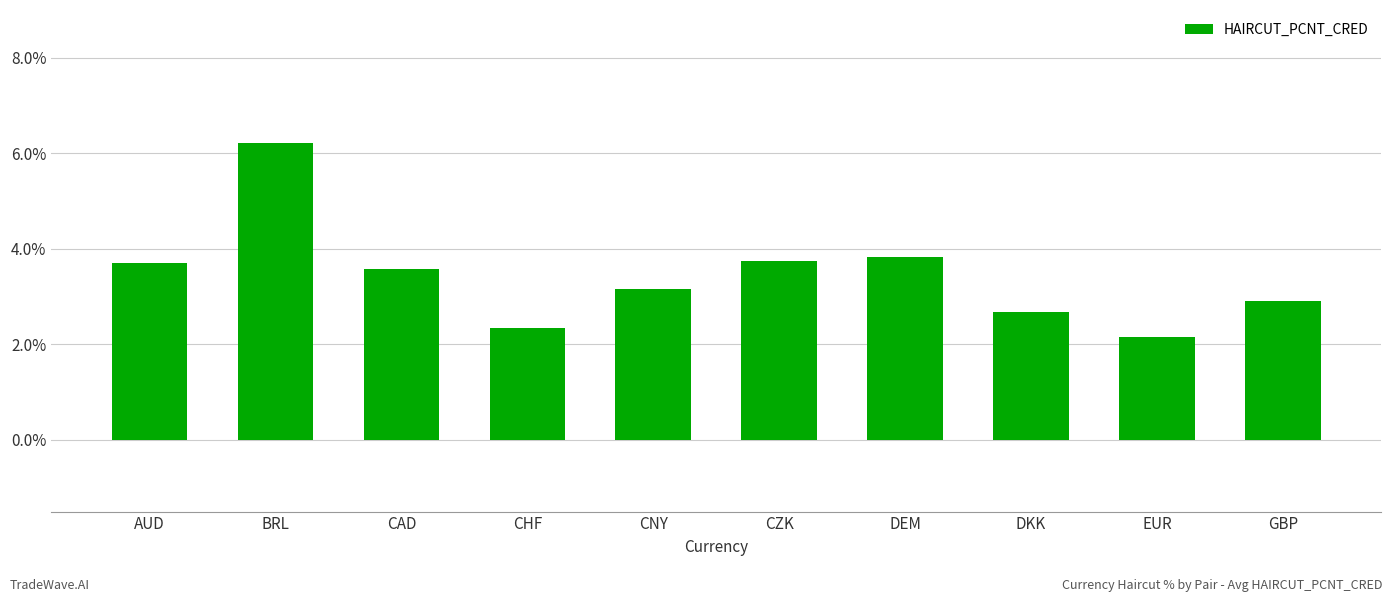

Is it true that the value at EUR is 2.1?

True